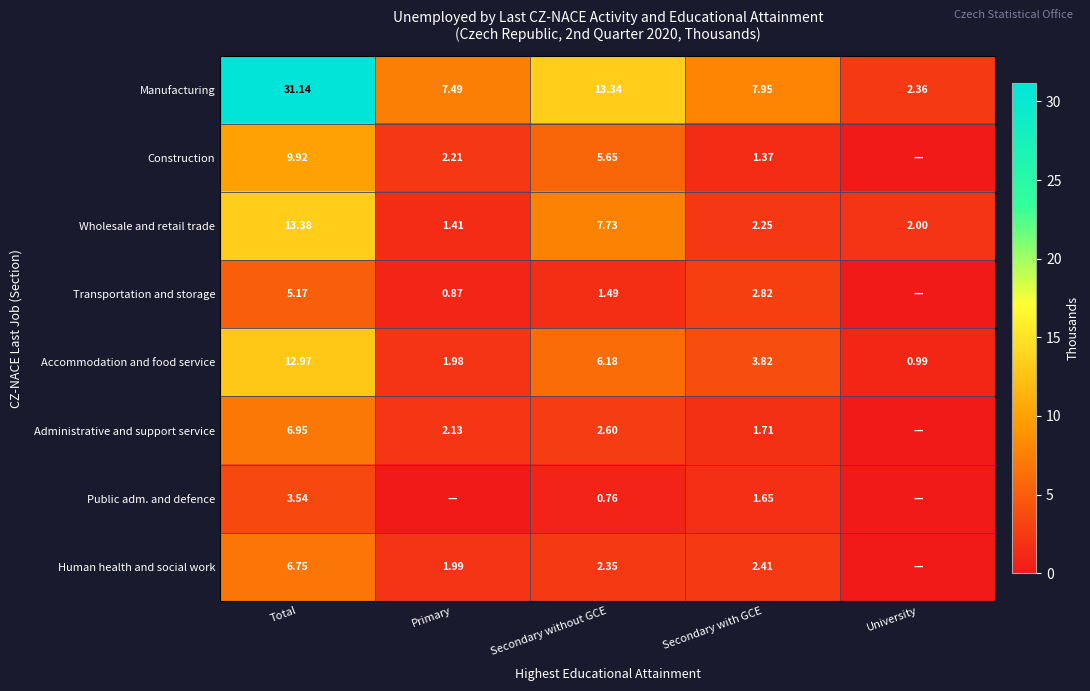

At how many categories does at least one series exceed 14?

1